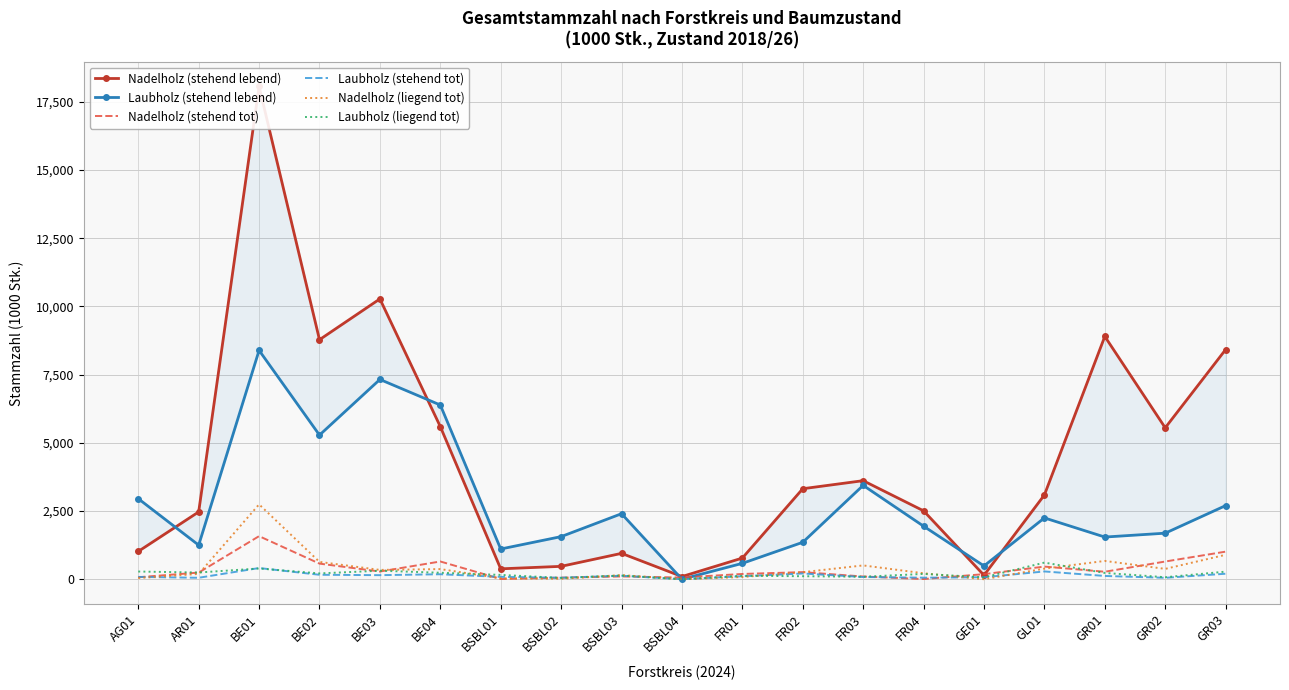

In Nadelholz (stehend lebend), how many points are lower than both neighbors (excluding endpoints)?

5